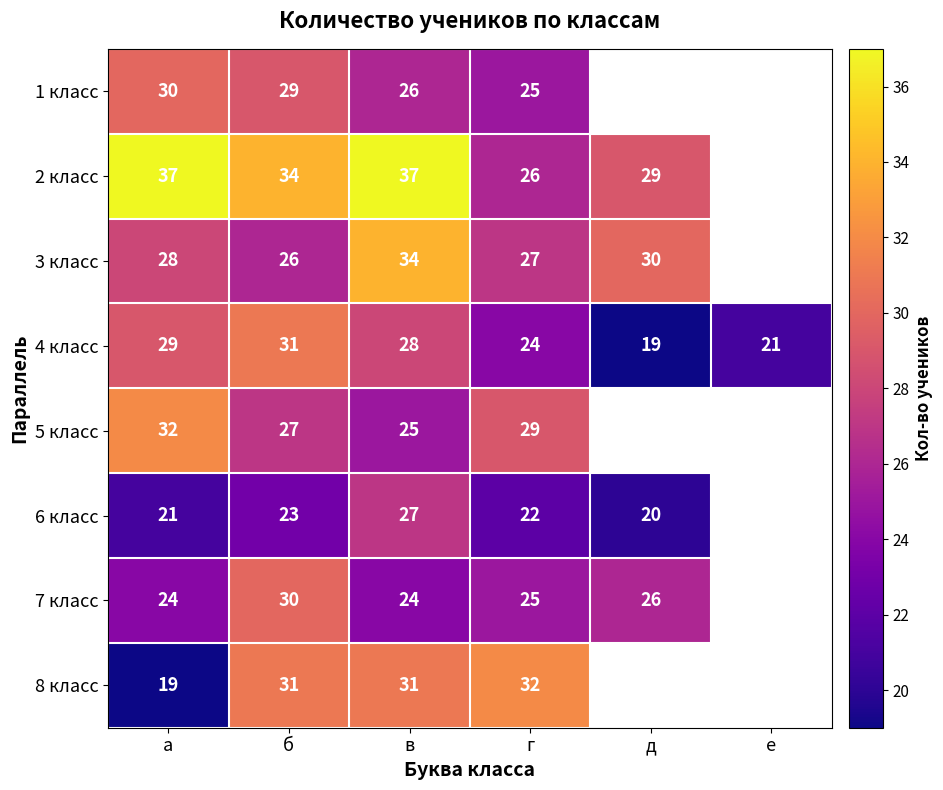

Between б and в, which series saw the biggest shift?

3 класс